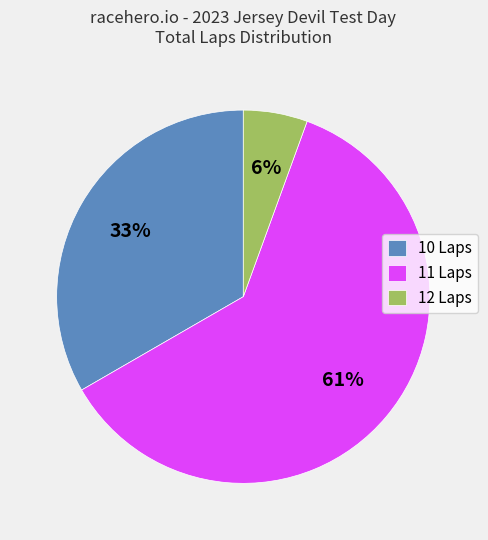

How many segments does this pie chart have?

3